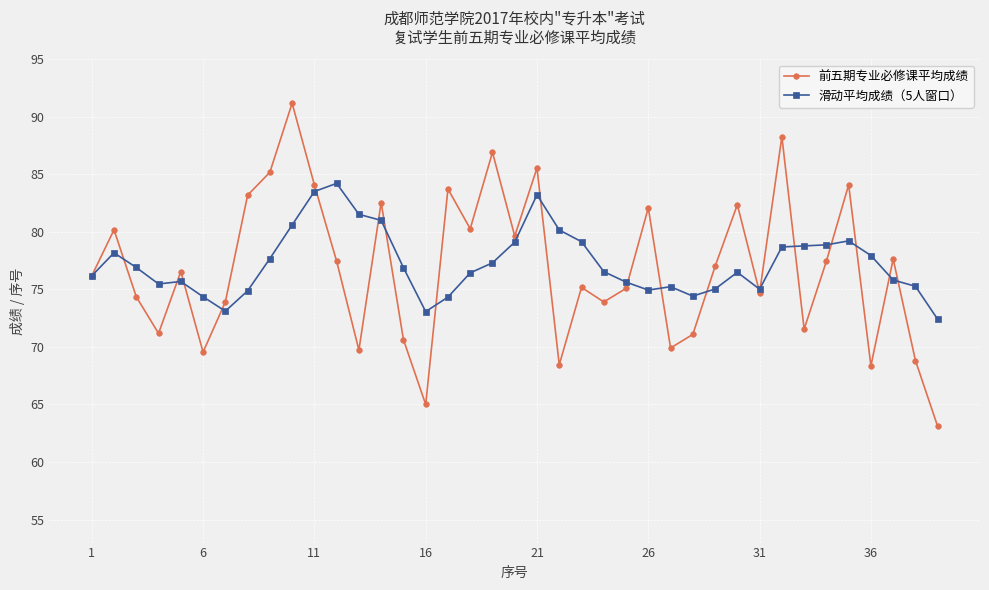

What is the minimum value shown in the chart?

63.1